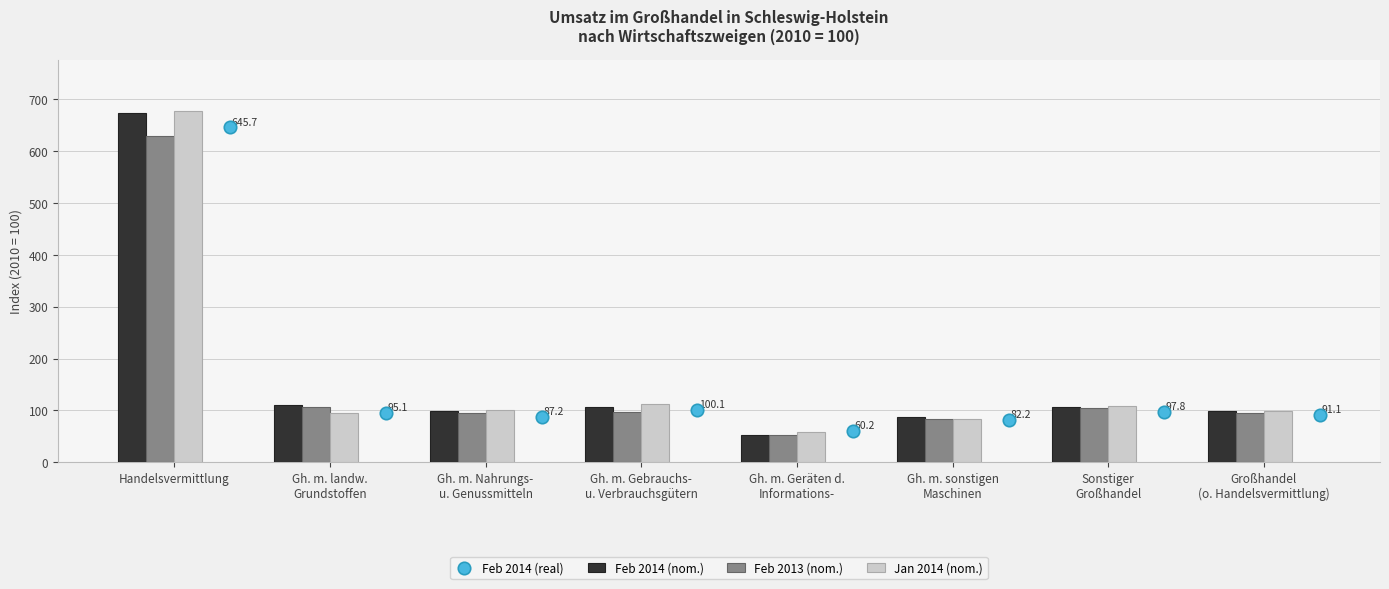

Which series contains the highest Y value?

Jan 2014 (nom.)